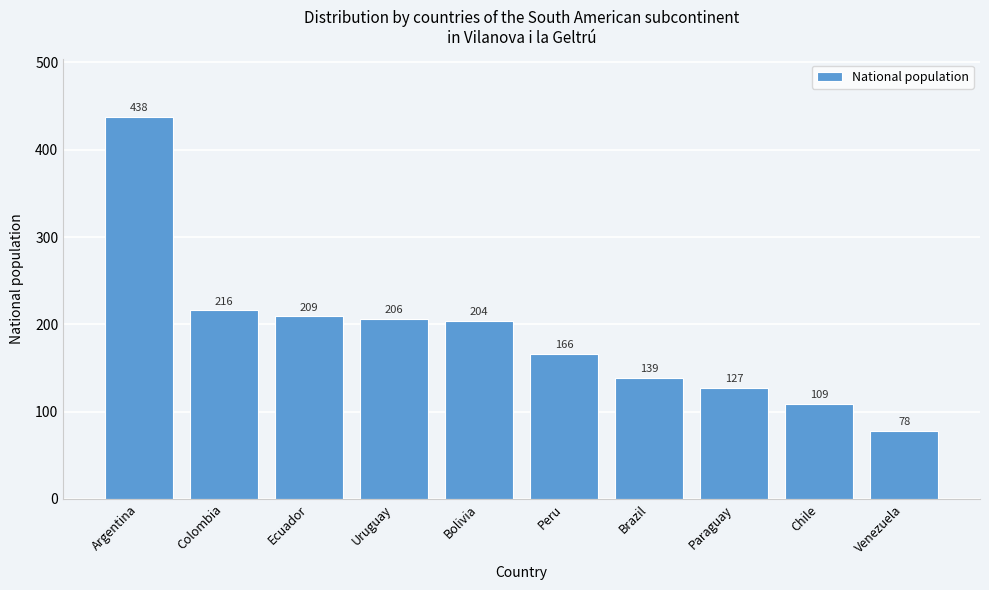

Reading left to right, extract all data points from this chart.

Argentina=438	Colombia=216	Ecuador=209	Uruguay=206	Bolivia=204	Peru=166	Brazil=139	Paraguay=127	Chile=109	Venezuela=78